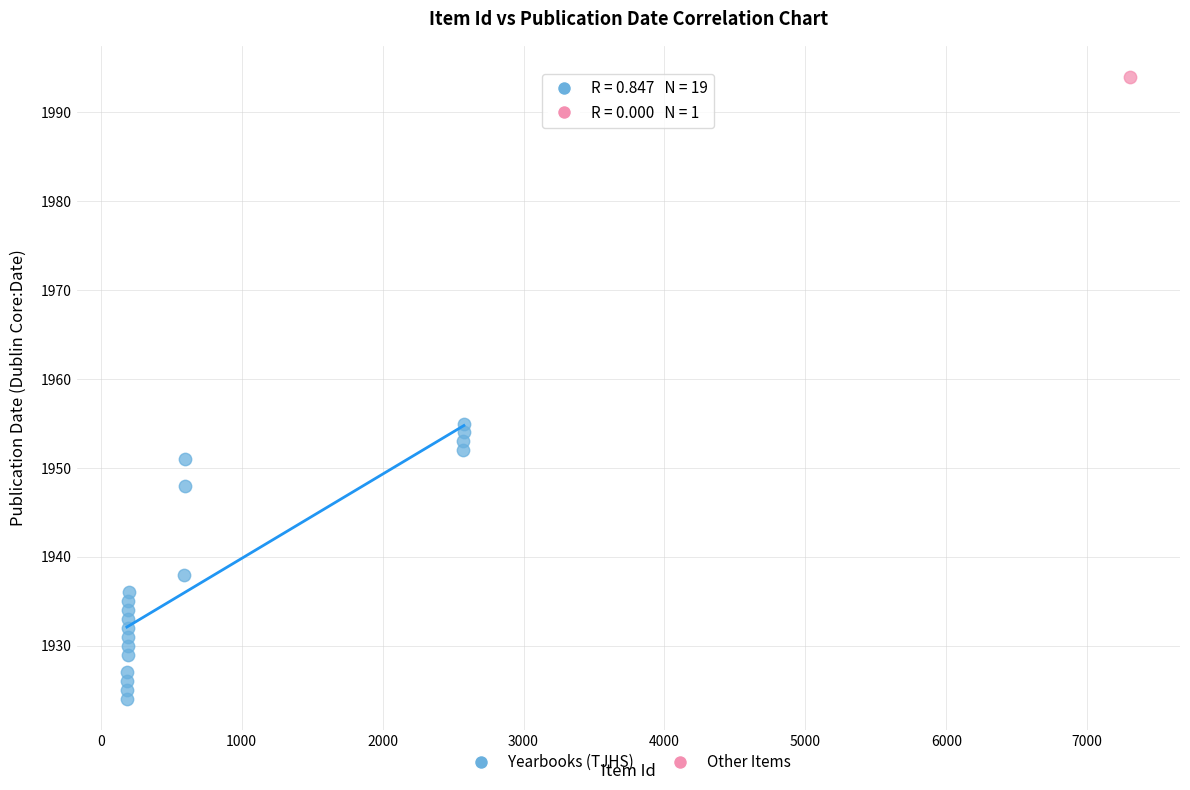

What are all the series names shown in the legend?

Yearbooks (TJHS), Other Items